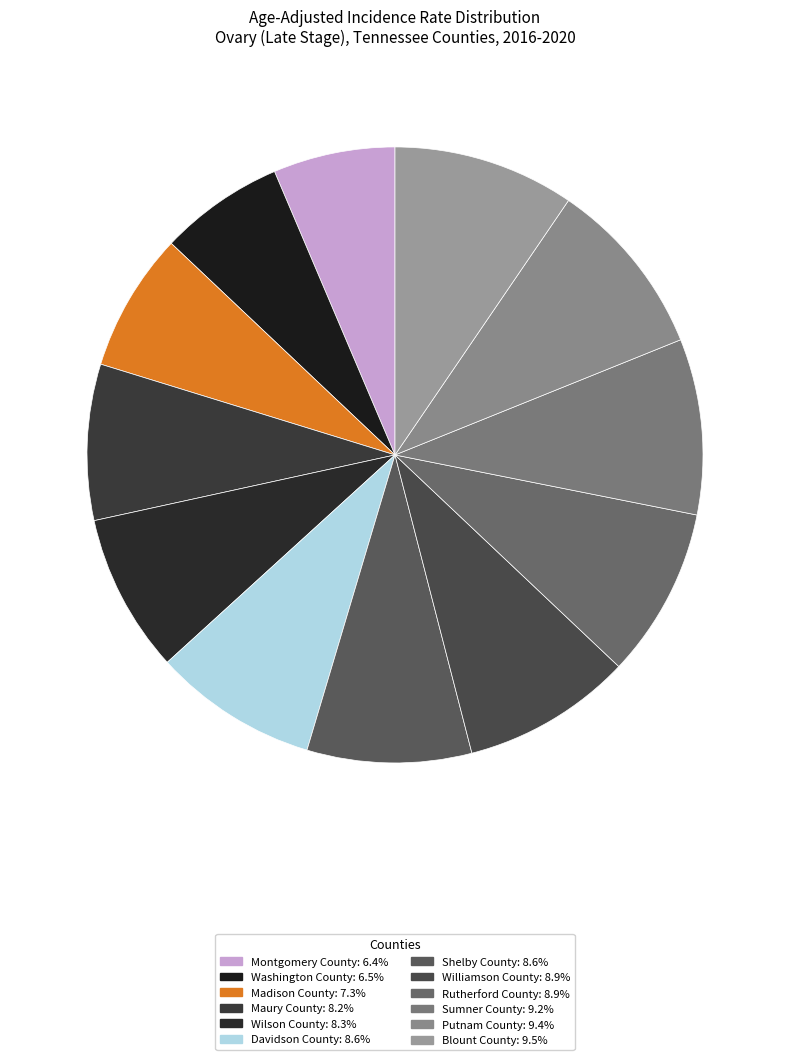

Does any single category account for the majority?

No